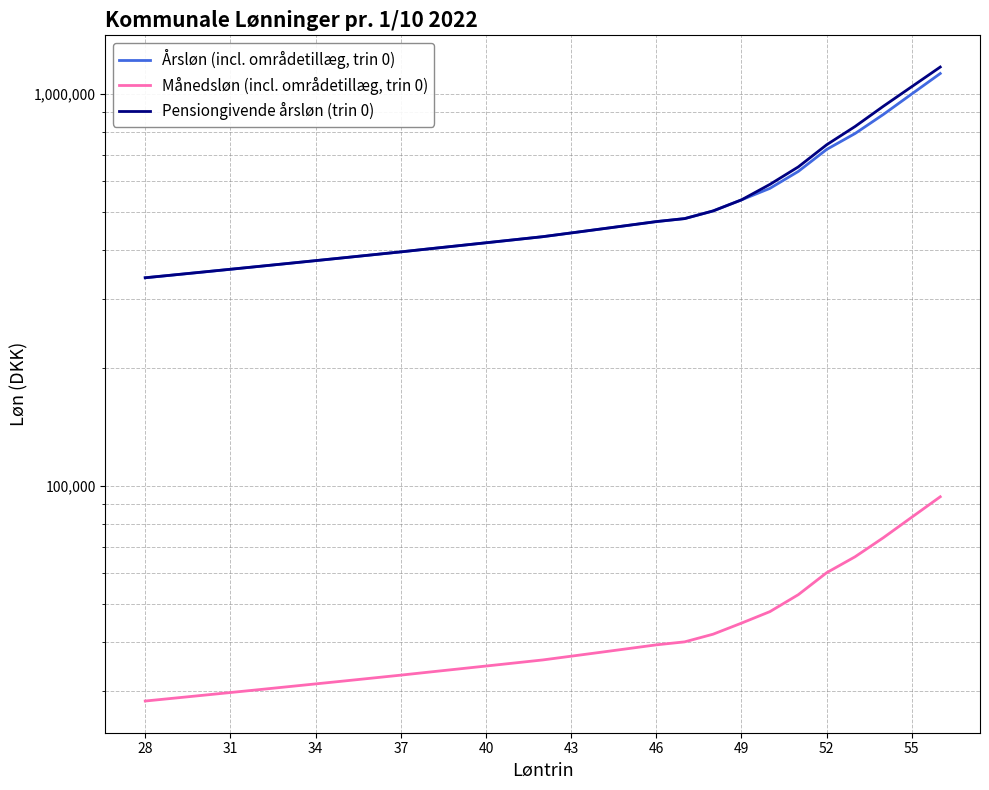

What is the difference between the maximum and second lowest values in the Månedsløn (incl. områdetillæg, trin 0) series?

65128.9